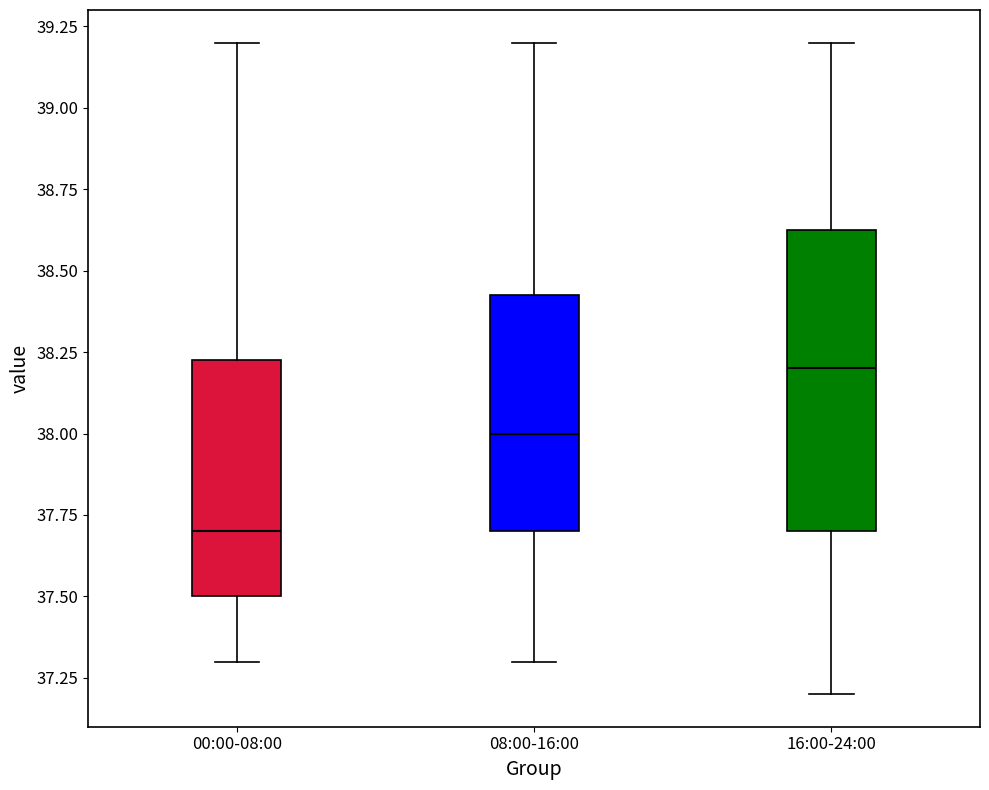

Which box is the tallest, from its lower edge to its upper edge?

16:00-24:00